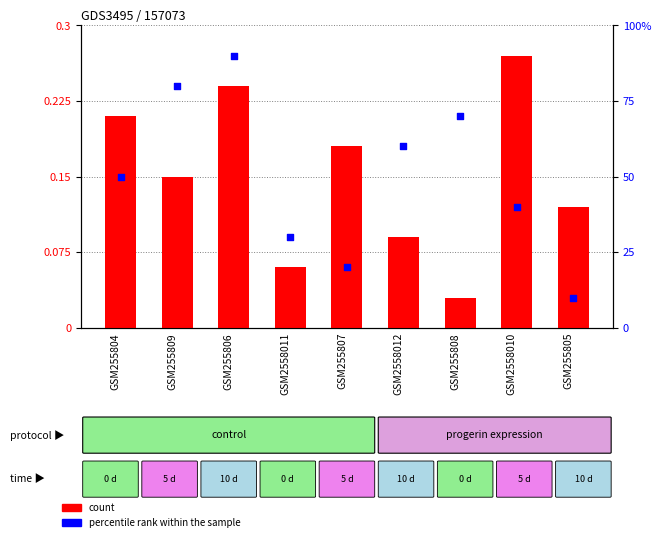

At how many categories does at least one series exceed 12?

8